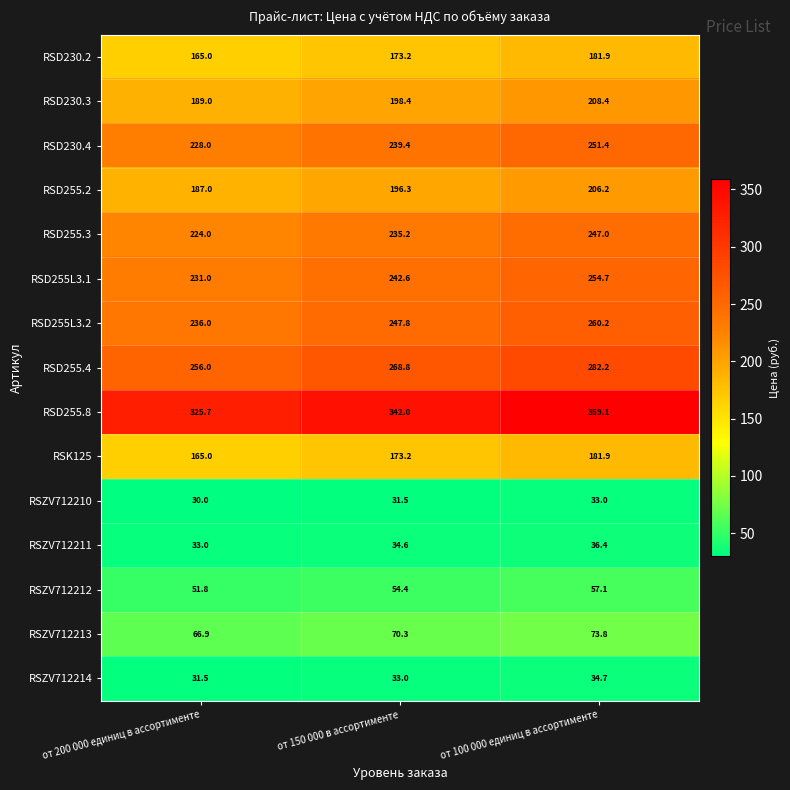

Which series has the largest total across all categories?

RSD255.8